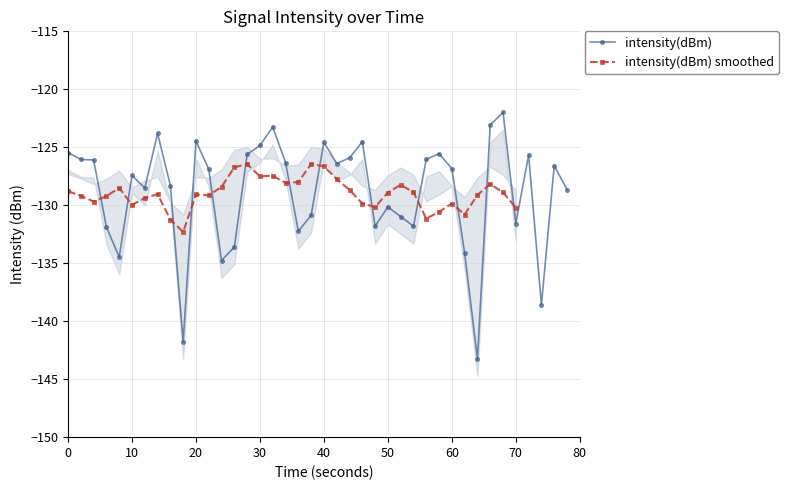

How many points are higher than both their immediate neighbors (excluding endpoints)?

11